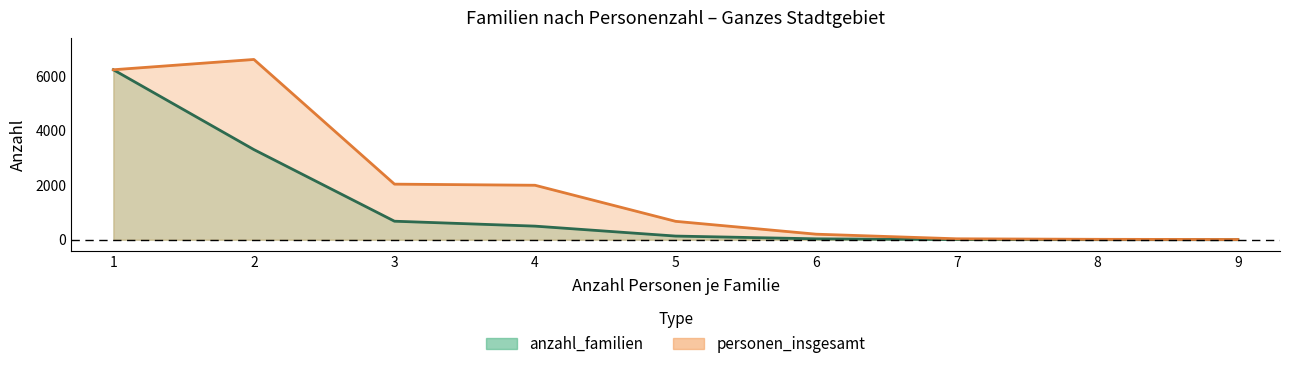

What is the difference between the maximum and minimum values in the anzahl_familien series?

6226